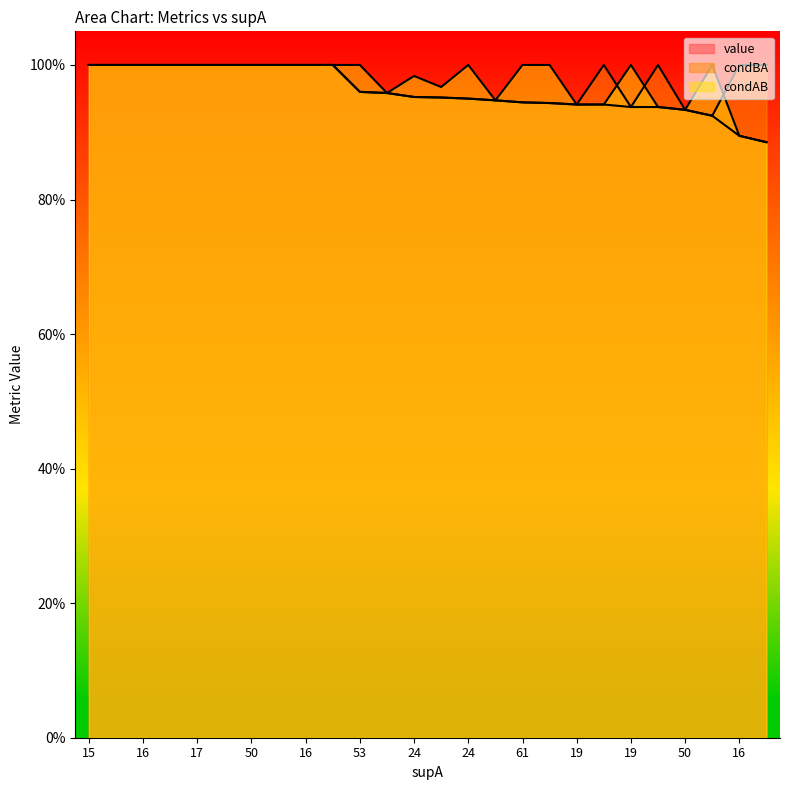

Rank the series at 16 from lowest to highest value.

value, condBA, condAB